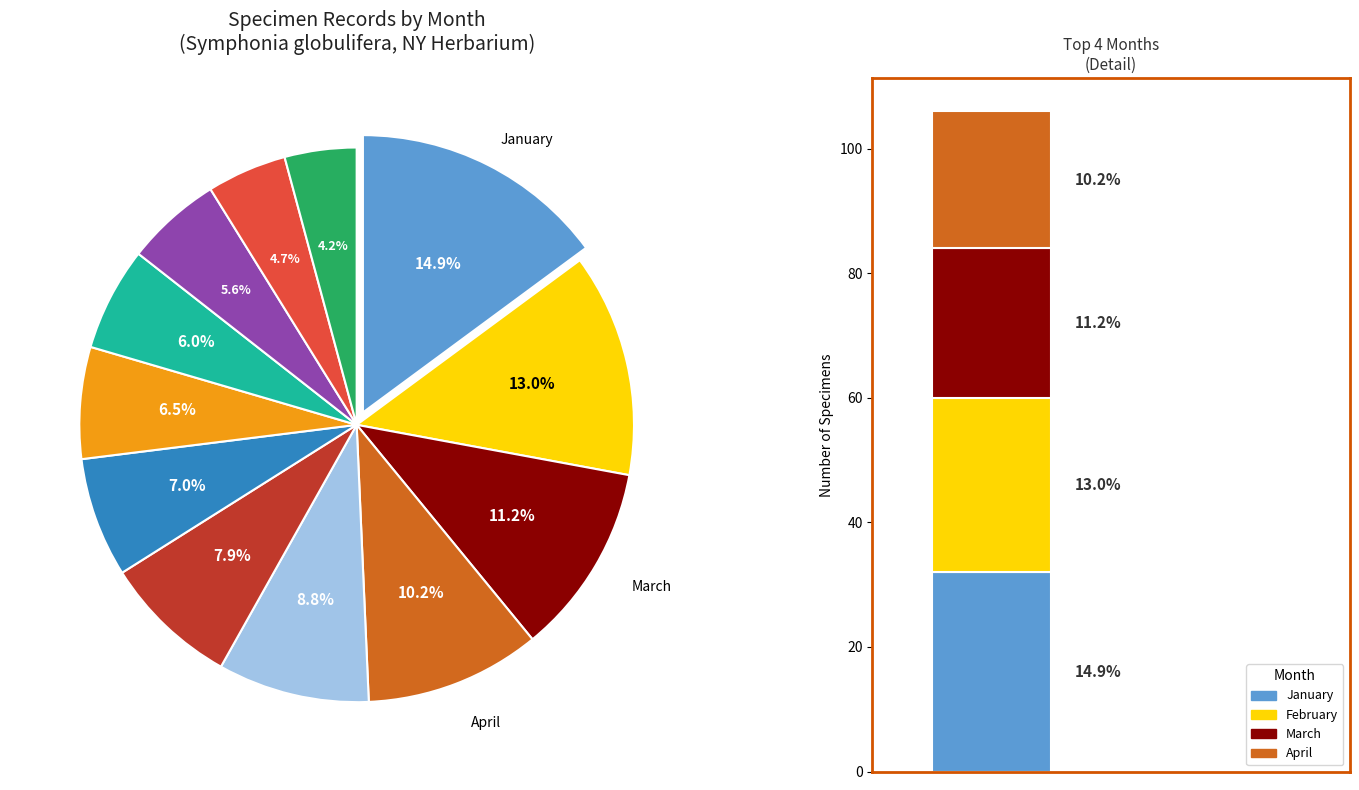

To the nearest percent, what percentage of the pie is 2?

13%